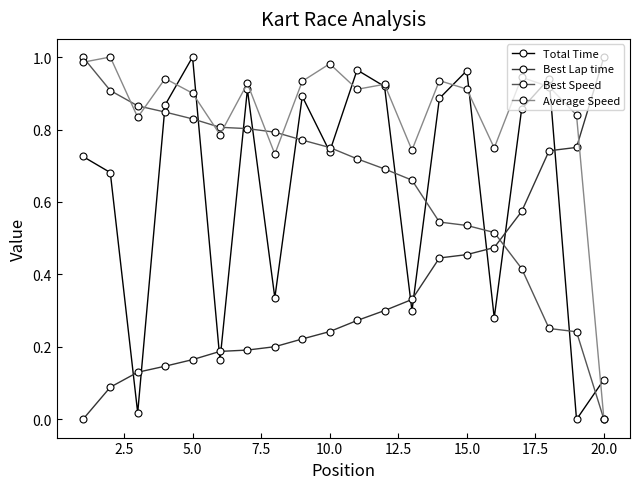

Which series has the largest total across all categories?

Average Speed